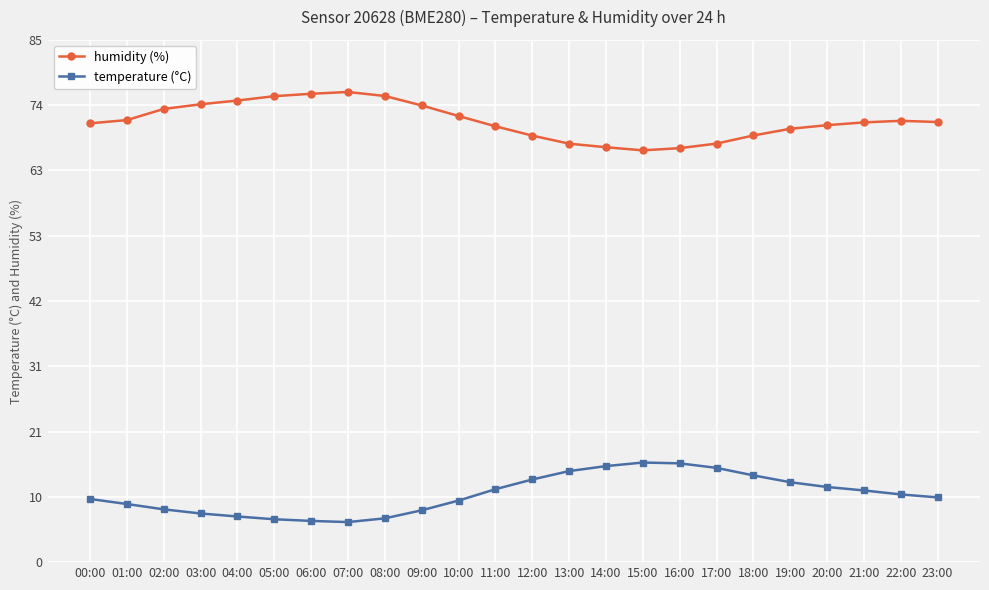

How many values in the humidity (%) series are below 71?

9